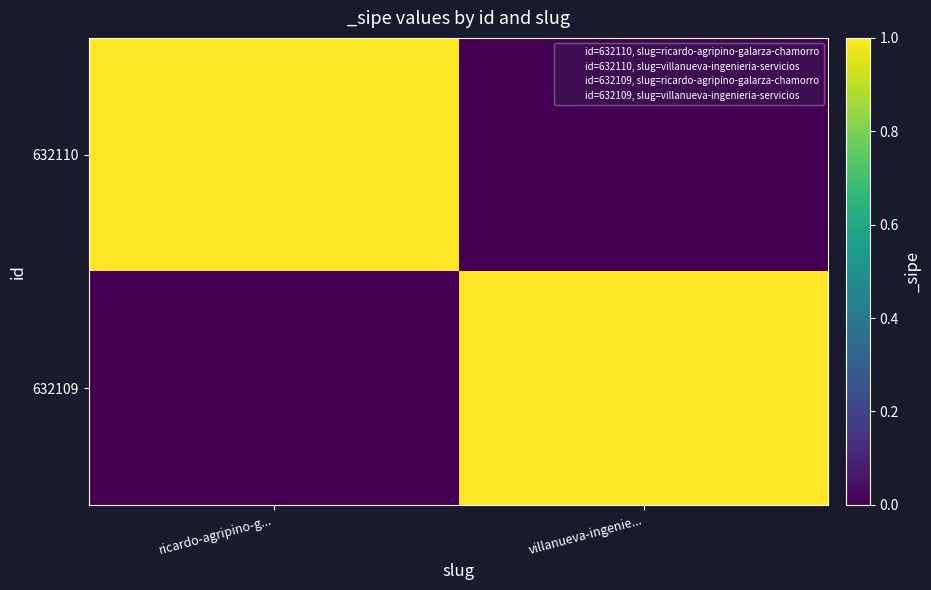

At how many categories does at least one series exceed 0?

2